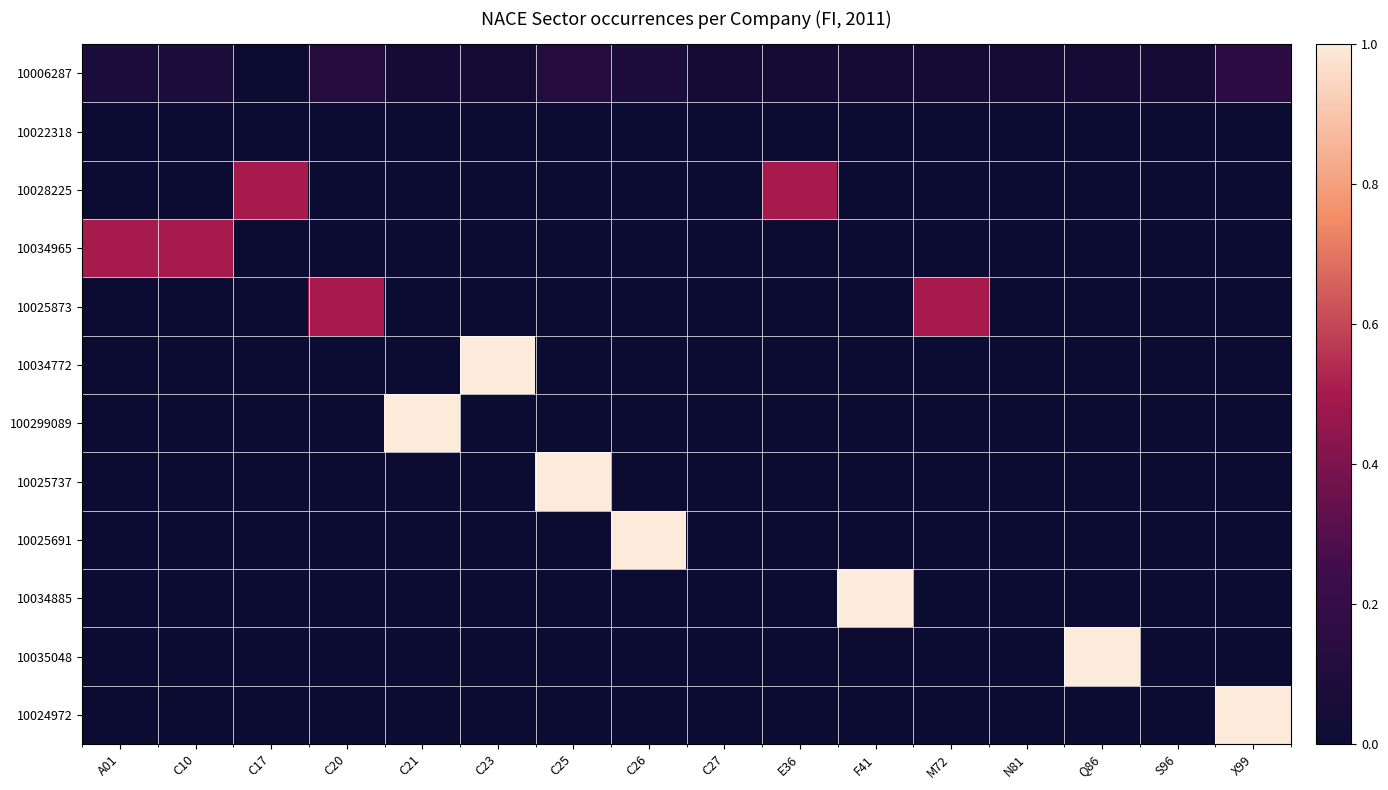

Reading left to right, transcribe all the data shown in this chart.

10006287: A01=0.1	C10=0.1	C17=0.0	C20=0.1	C21=0.0	C23=0.0	C25=0.1	C26=0.1	C27=0.0	E36=0.0	F41=0.0	M72=0.0	N81=0.0	Q86=0.0	S96=0.0	X99=0.2
10022318: A01=0.0	C10=0.0	C17=0.0	C20=0.0	C21=0.0	C23=0.0	C25=0.0	C26=0.0	C27=0.0	E36=0.0	F41=0.0	M72=0.0	N81=0.0	Q86=0.0	S96=0.0	X99=0.0
10028225: A01=0.0	C10=0.0	C17=0.5	C20=0.0	C21=0.0	C23=0.0	C25=0.0	C26=0.0	C27=0.0	E36=0.5	F41=0.0	M72=0.0	N81=0.0	Q86=0.0	S96=0.0	X99=0.0
10034965: A01=0.5	C10=0.5	C17=0.0	C20=0.0	C21=0.0	C23=0.0	C25=0.0	C26=0.0	C27=0.0	E36=0.0	F41=0.0	M72=0.0	N81=0.0	Q86=0.0	S96=0.0	X99=0.0
10025873: A01=0.0	C10=0.0	C17=0.0	C20=0.5	C21=0.0	C23=0.0	C25=0.0	C26=0.0	C27=0.0	E36=0.0	F41=0.0	M72=0.5	N81=0.0	Q86=0.0	S96=0.0	X99=0.0
10034772: A01=0.0	C10=0.0	C17=0.0	C20=0.0	C21=0.0	C23=1.0	C25=0.0	C26=0.0	C27=0.0	E36=0.0	F41=0.0	M72=0.0	N81=0.0	Q86=0.0	S96=0.0	X99=0.0
100299089: A01=0.0	C10=0.0	C17=0.0	C20=0.0	C21=1.0	C23=0.0	C25=0.0	C26=0.0	C27=0.0	E36=0.0	F41=0.0	M72=0.0	N81=0.0	Q86=0.0	S96=0.0	X99=0.0
10025737: A01=0.0	C10=0.0	C17=0.0	C20=0.0	C21=0.0	C23=0.0	C25=1.0	C26=0.0	C27=0.0	E36=0.0	F41=0.0	M72=0.0	N81=0.0	Q86=0.0	S96=0.0	X99=0.0
10025691: A01=0.0	C10=0.0	C17=0.0	C20=0.0	C21=0.0	C23=0.0	C25=0.0	C26=1.0	C27=0.0	E36=0.0	F41=0.0	M72=0.0	N81=0.0	Q86=0.0	S96=0.0	X99=0.0
10034885: A01=0.0	C10=0.0	C17=0.0	C20=0.0	C21=0.0	C23=0.0	C25=0.0	C26=0.0	C27=0.0	E36=0.0	F41=1.0	M72=0.0	N81=0.0	Q86=0.0	S96=0.0	X99=0.0
10035048: A01=0.0	C10=0.0	C17=0.0	C20=0.0	C21=0.0	C23=0.0	C25=0.0	C26=0.0	C27=0.0	E36=0.0	F41=0.0	M72=0.0	N81=0.0	Q86=1.0	S96=0.0	X99=0.0
10024972: A01=0.0	C10=0.0	C17=0.0	C20=0.0	C21=0.0	C23=0.0	C25=0.0	C26=0.0	C27=0.0	E36=0.0	F41=0.0	M72=0.0	N81=0.0	Q86=0.0	S96=0.0	X99=1.0